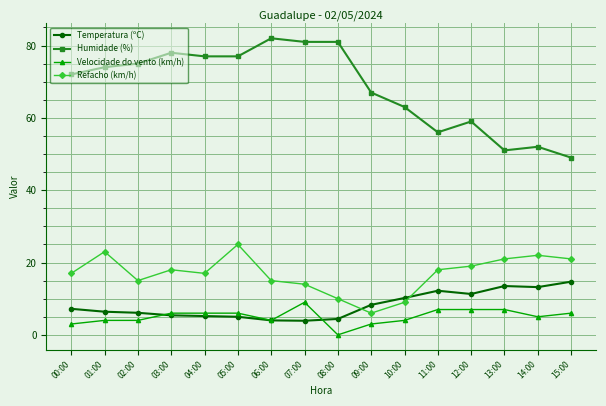

At which category does the chart reach its peak across all series?

06:00